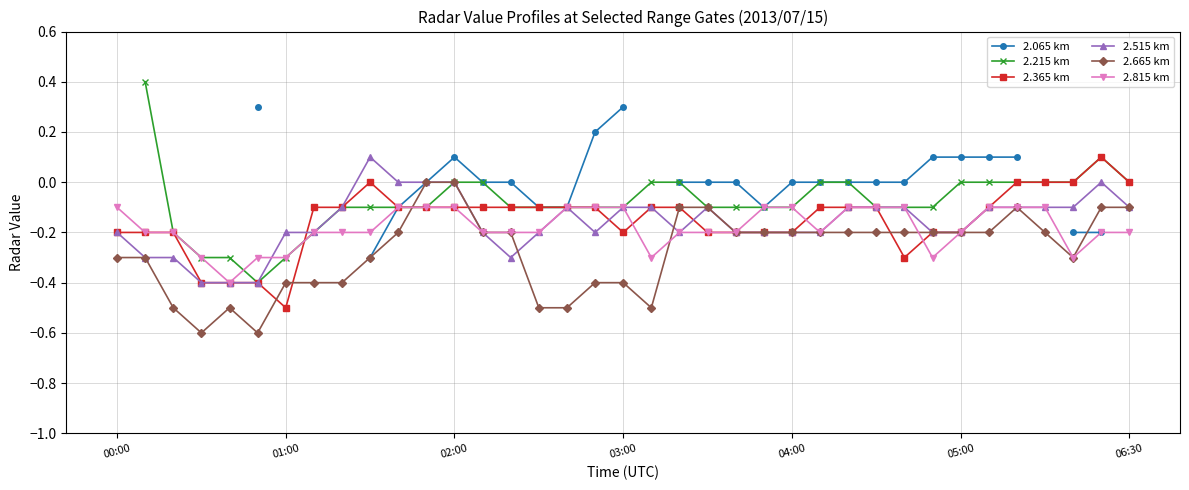

How many positive values does the 2.065 km series have?

8